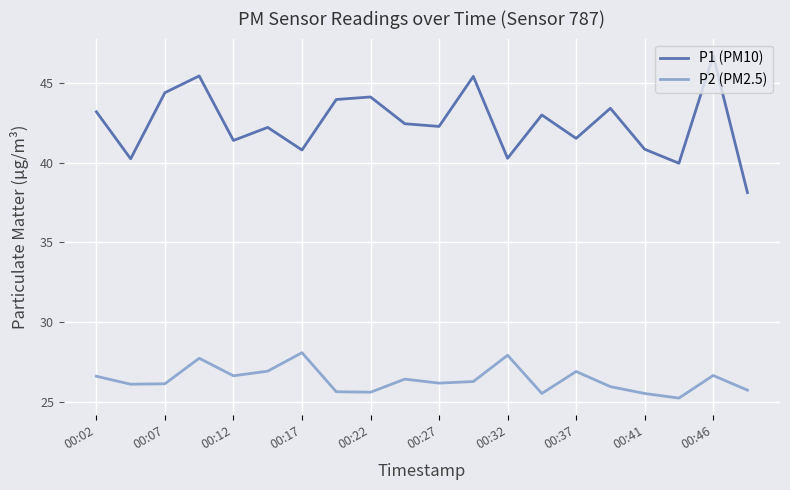

Which series has the widest spread of values?

P1 (PM10)